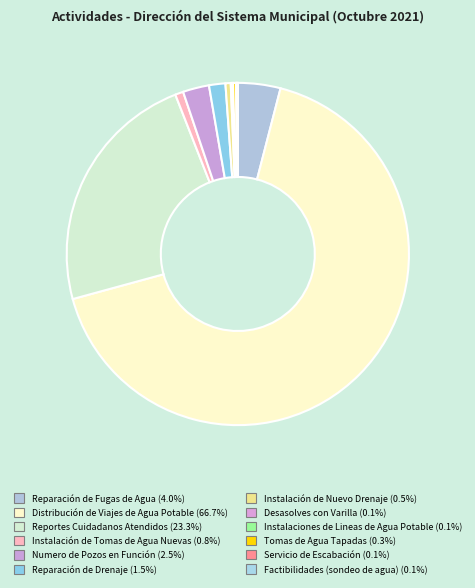

True or false: Reparación de Fugas de Agua accounts for 4% of the total.

True